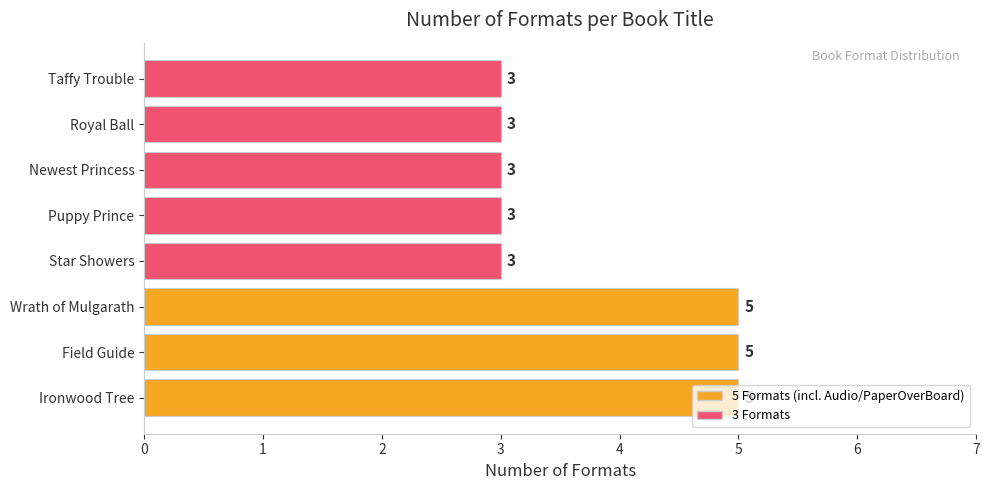

Is it true that the value at Field Guide is 5?

True